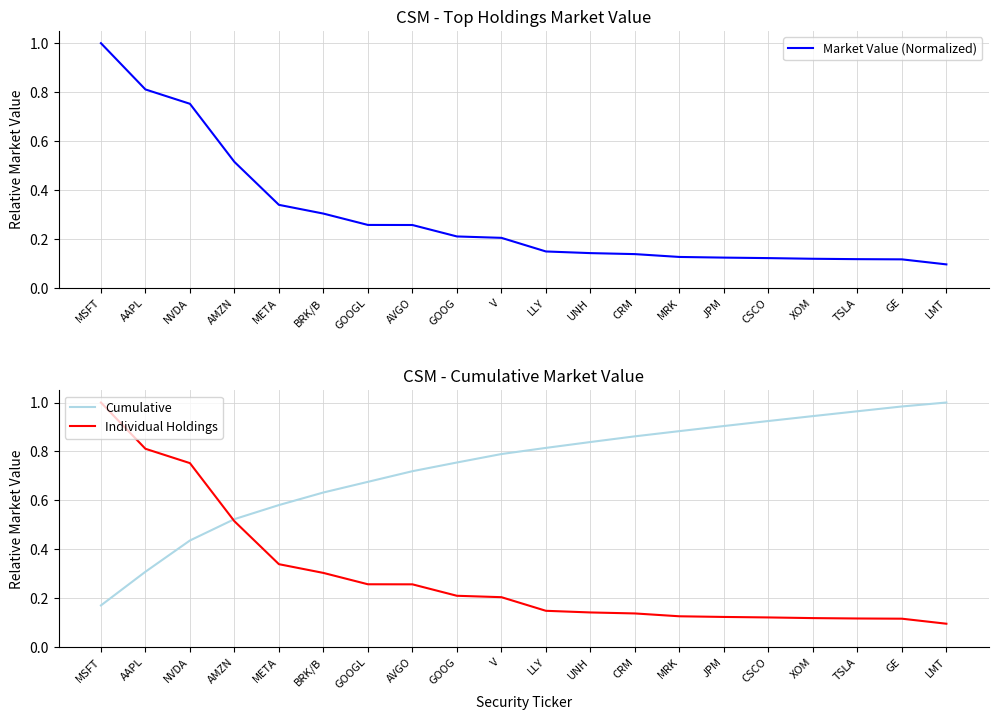

Which series has the largest range (max minus min)?

Market Value (Normalized)